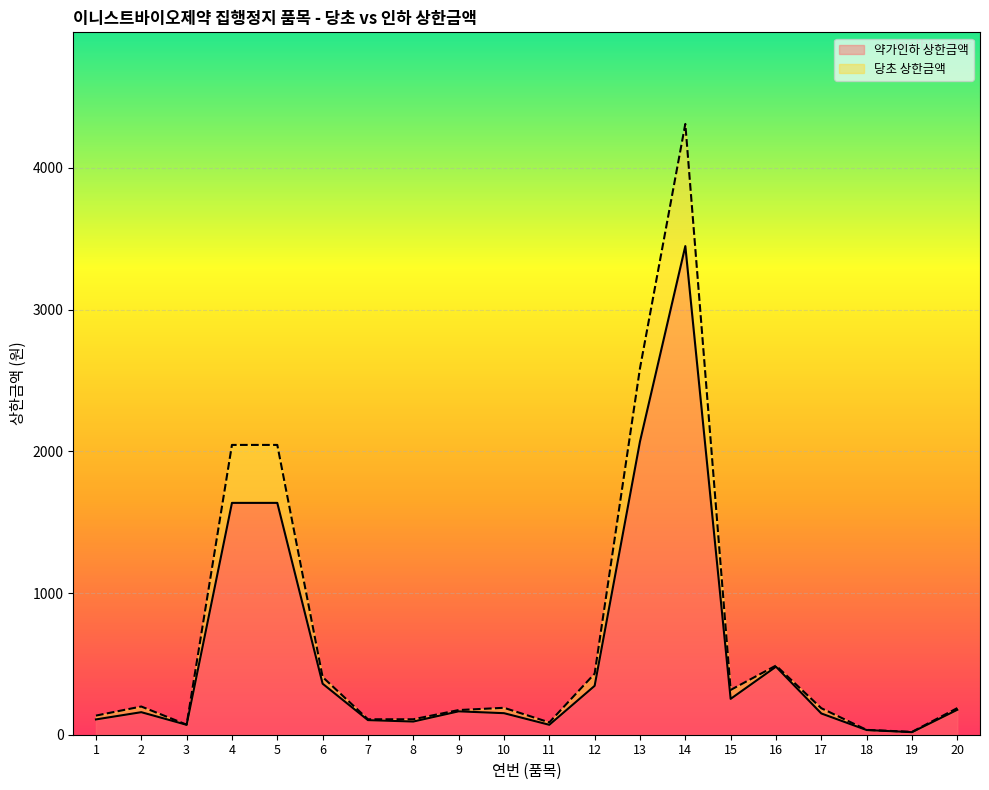

How many categories are shown in the chart?

20